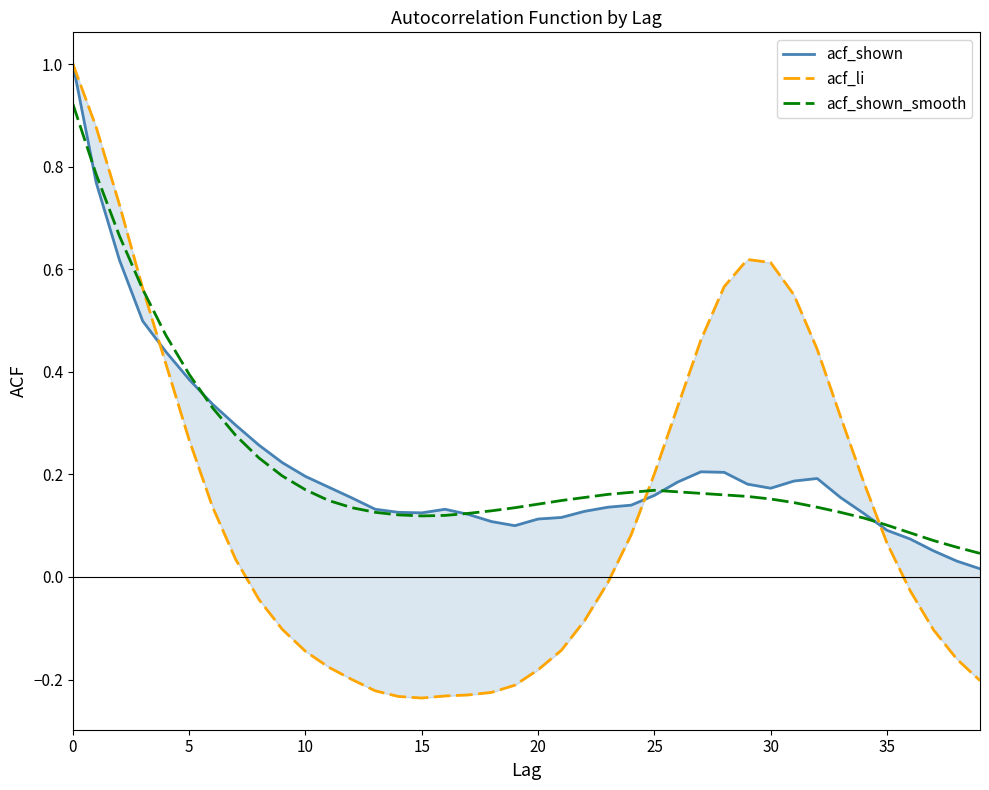

The value of acf_shown_smooth at 32 is 0.1. True or false?

True